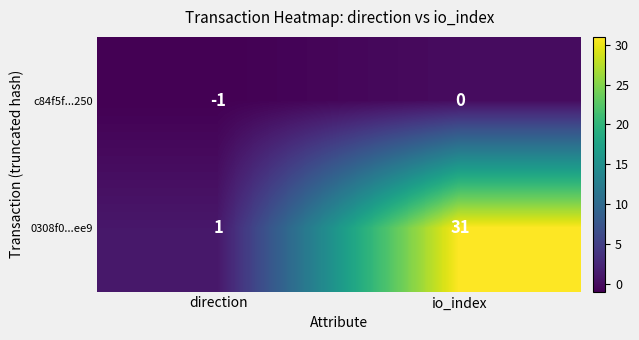

Which series has the widest spread of values?

0308f0...ee9